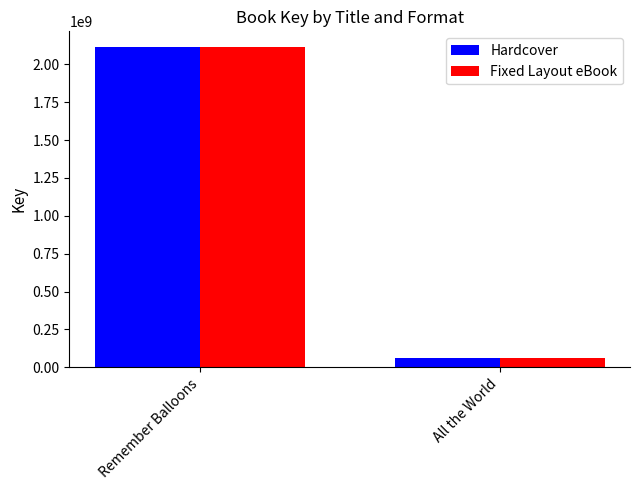

Reading left to right, list all the values displayed in this chart.

Hardcover: 2112056382	60997817
Fixed Layout eBook: 2112056382	60997817